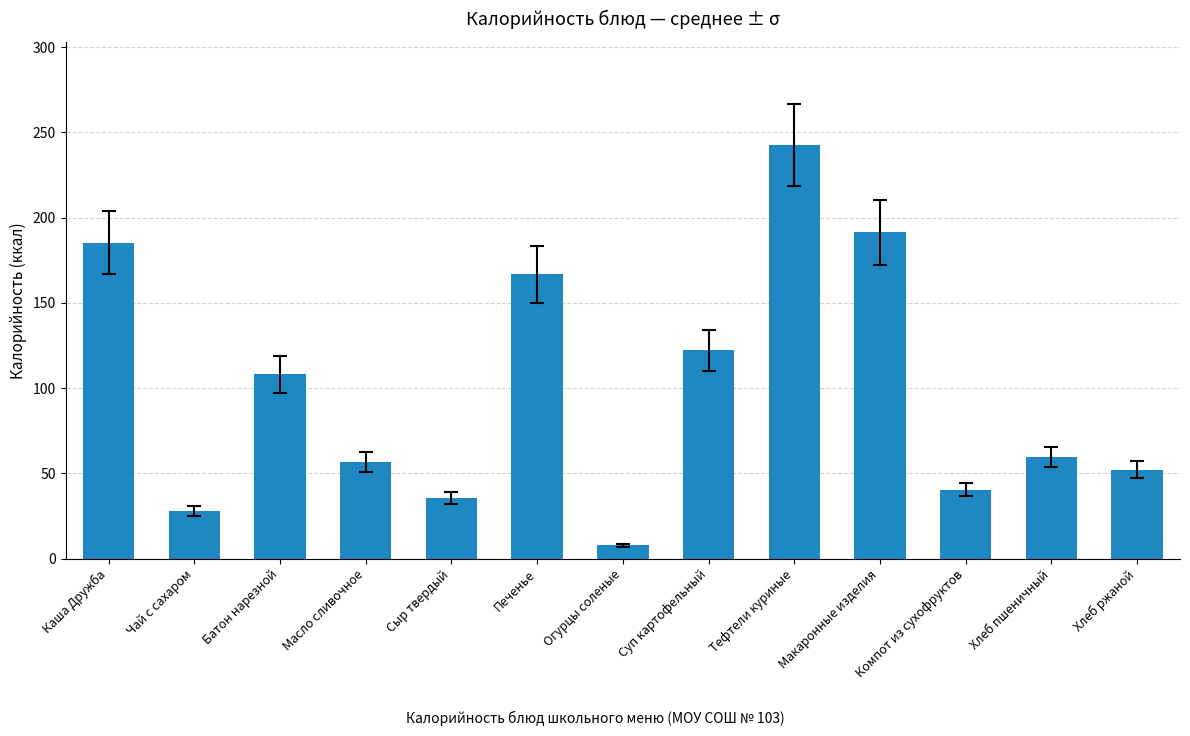

Count the number of values greater than 59.

7